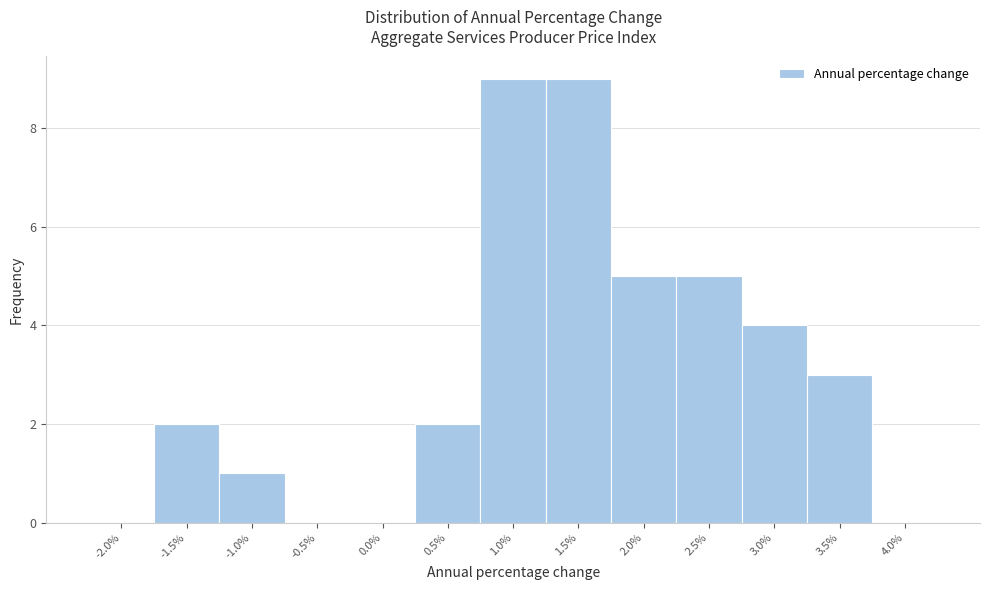

Reading left to right, list every bar in this chart as the range it spans on the x-axis followed by its height. The values are not printed on the chart, so give them approximately, as read against the axis.

-2.25 to -1.75: 0
-1.75 to -1.25: 2
-1.25 to -0.75: 1
-0.75 to -0.25: 0
-0.25 to 0.25: 0
0.25 to 0.75: 2
0.75 to 1.25: 9
1.25 to 1.75: 9
1.75 to 2.25: 5
2.25 to 2.75: 5
2.75 to 3.25: 4
3.25 to 3.75: 3
3.75 to 4.25: 0